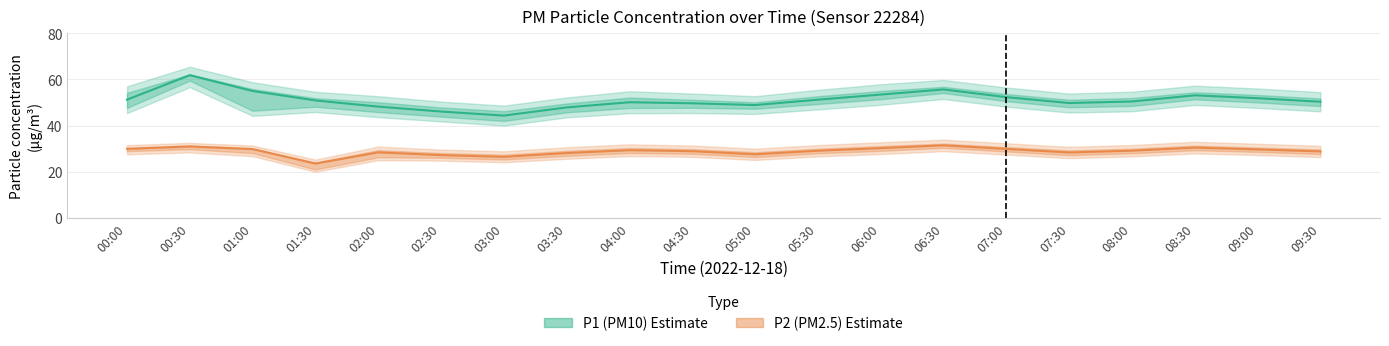

The value of P1 (PM10) at 02:00 is 48.2. True or false?

True